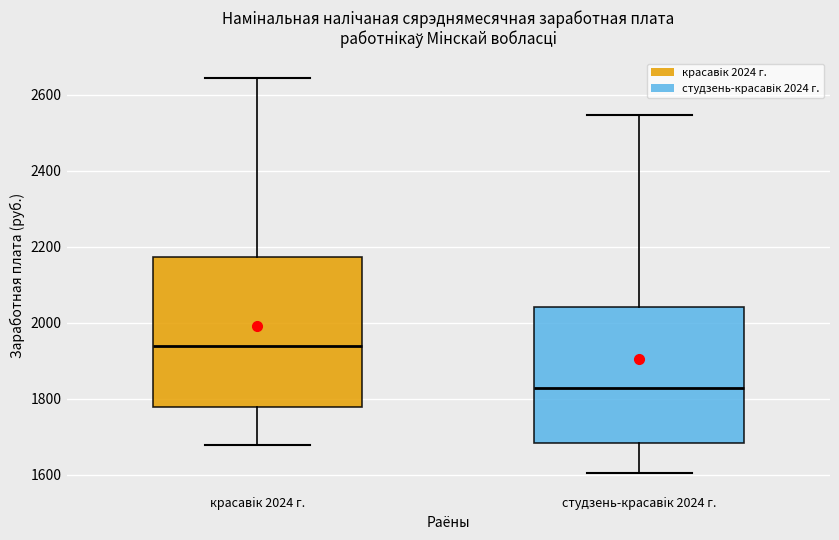

Which box is the tallest, from its lower edge to its upper edge?

красавiк 2024 г.